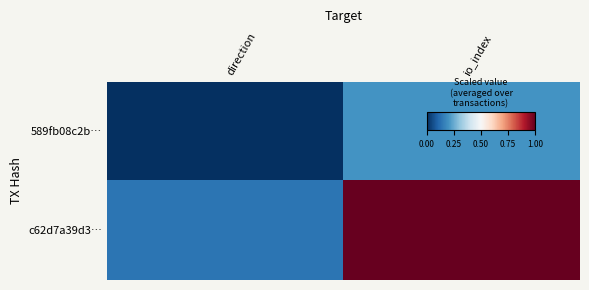

Reading right to left, extract all data points from this chart.

589fb08c2b…: io_index=0.2	direction=0.0
c62d7a39d3…: io_index=1.0	direction=0.1